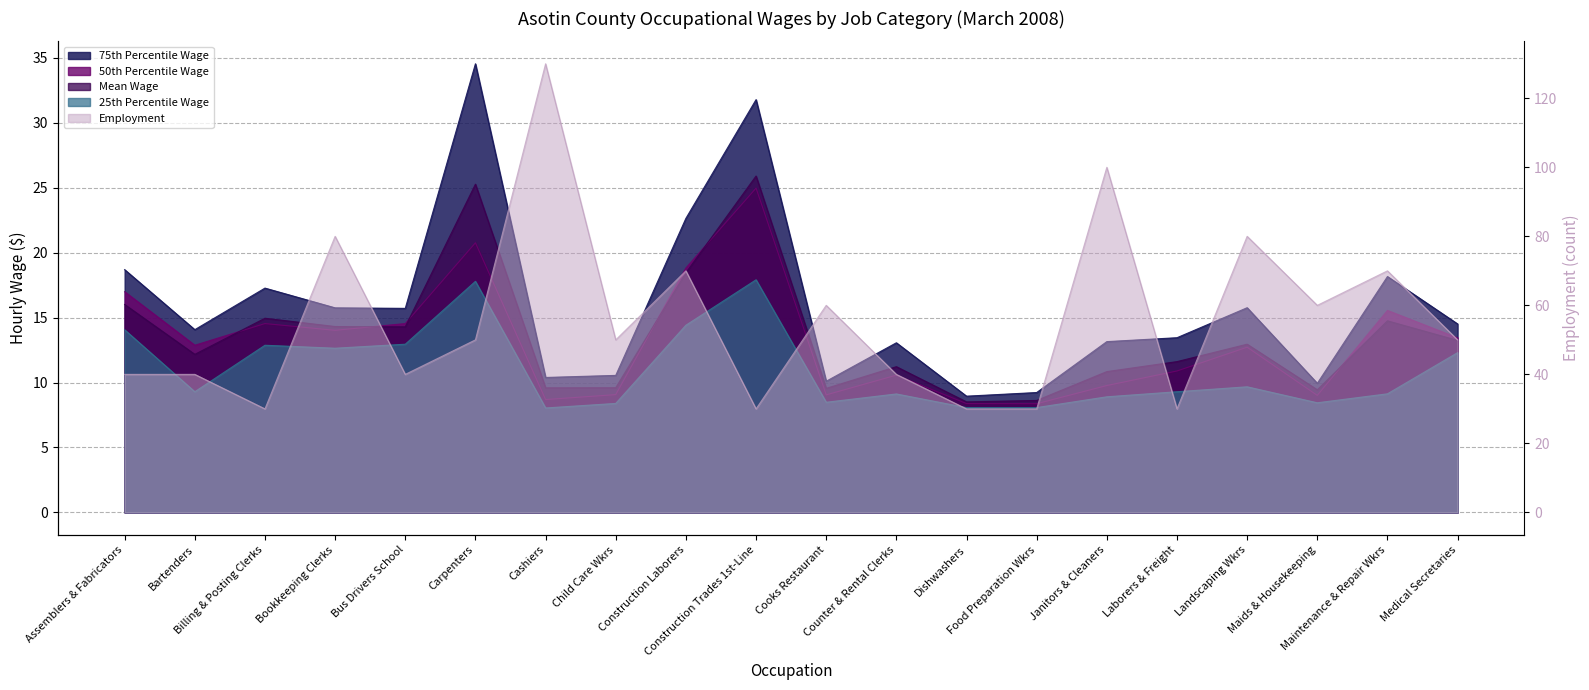

Where is 25th Percentile Wage nearest to the value 12?

Medical Secretaries